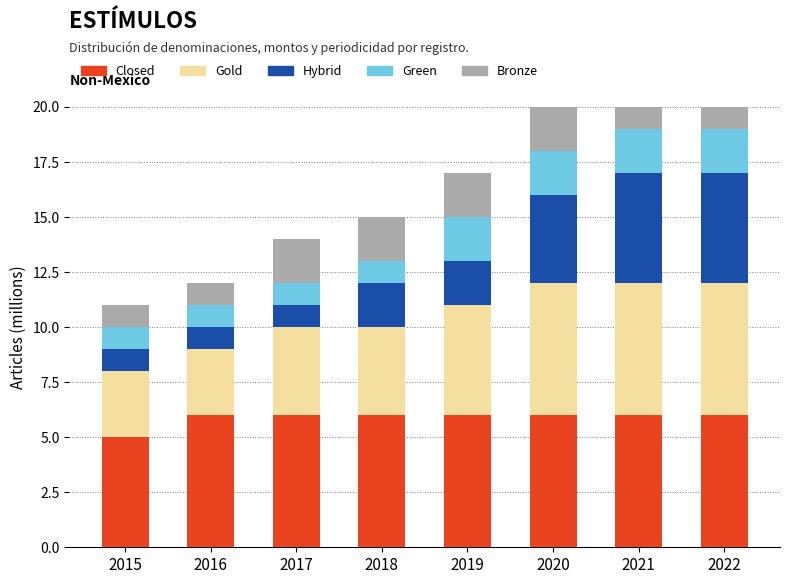

At which label does Hybrid reach its peak?

2021